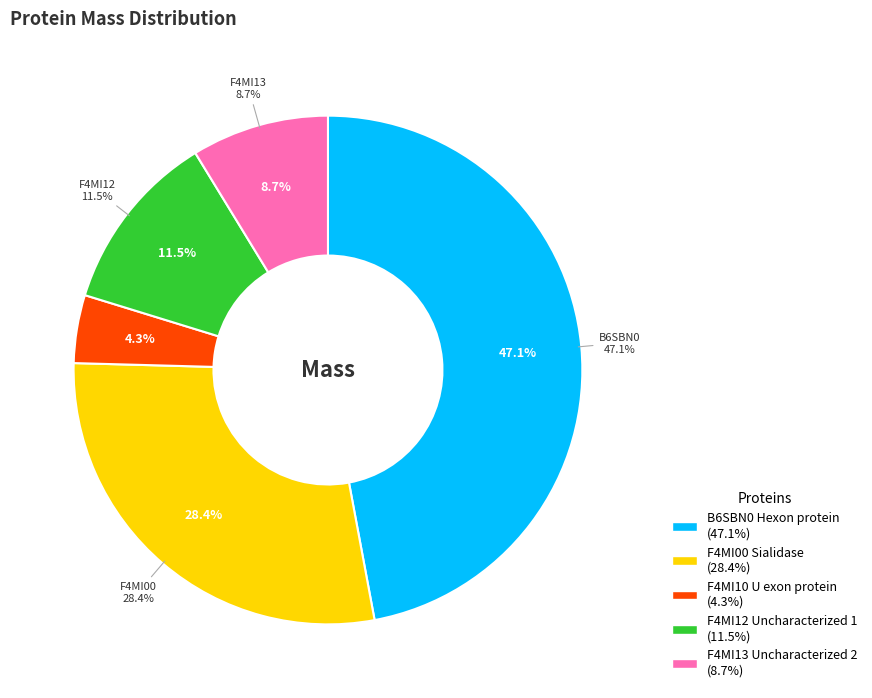

How many slices are in this pie chart?

5